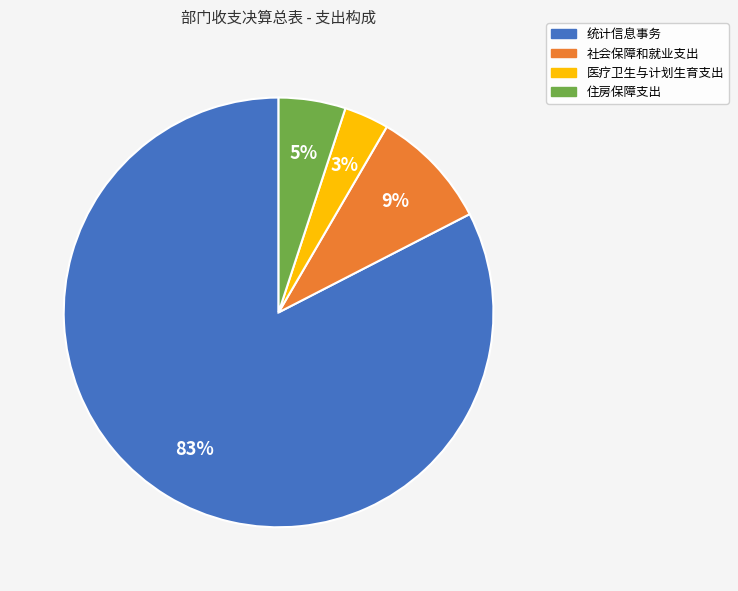

Is the sum of 统计信息事务 and 社会保障和就业支出 greater than half?

Yes